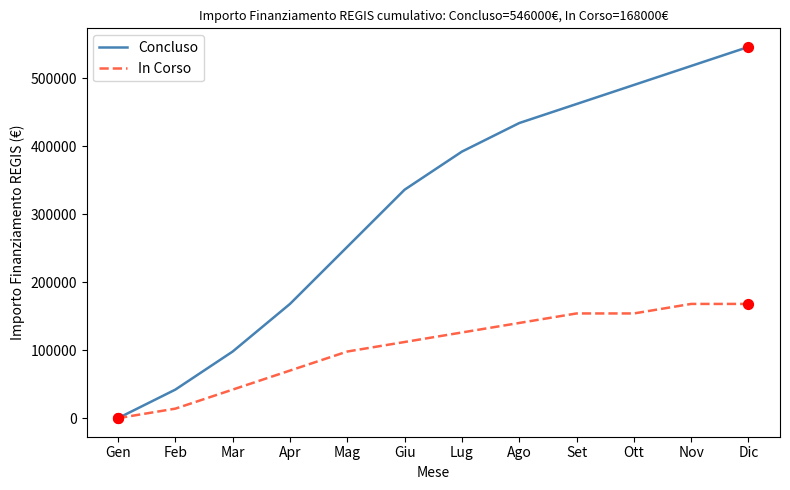

Which series has the largest total across all categories?

Concluso